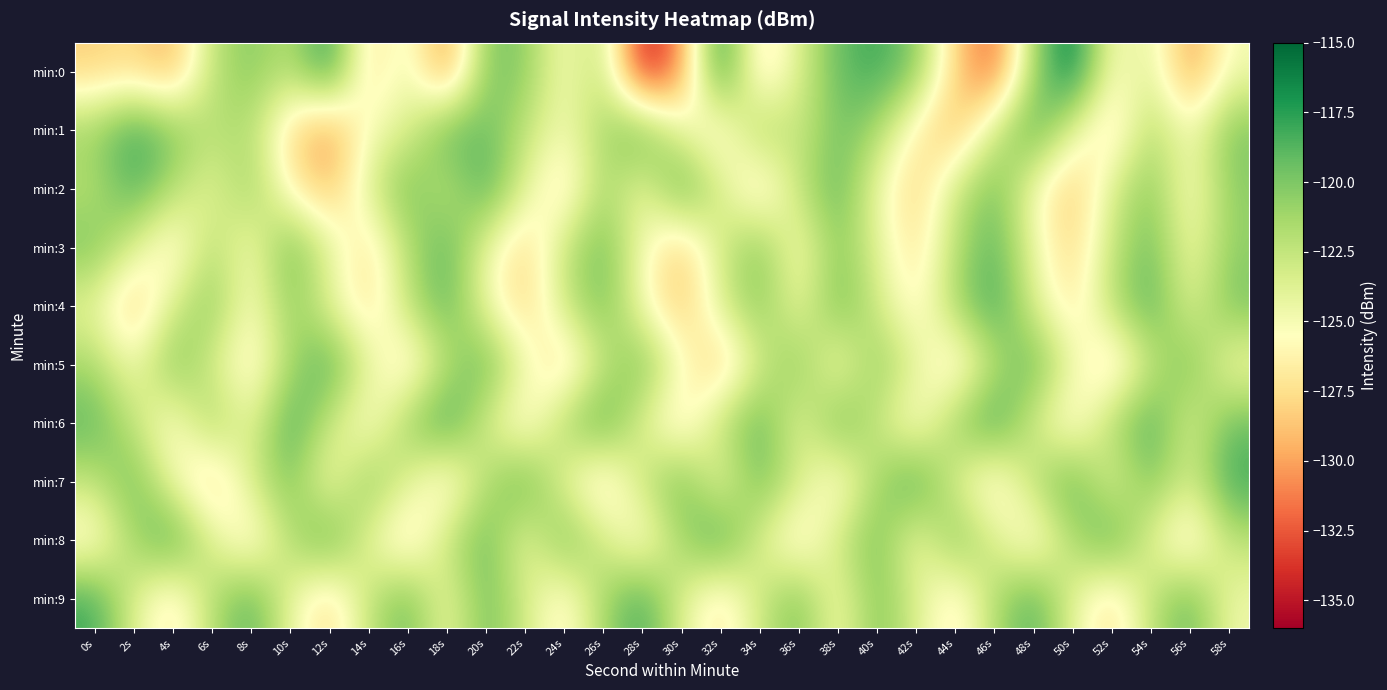

What is the spread (max minus min) of values at 58s?

7.1